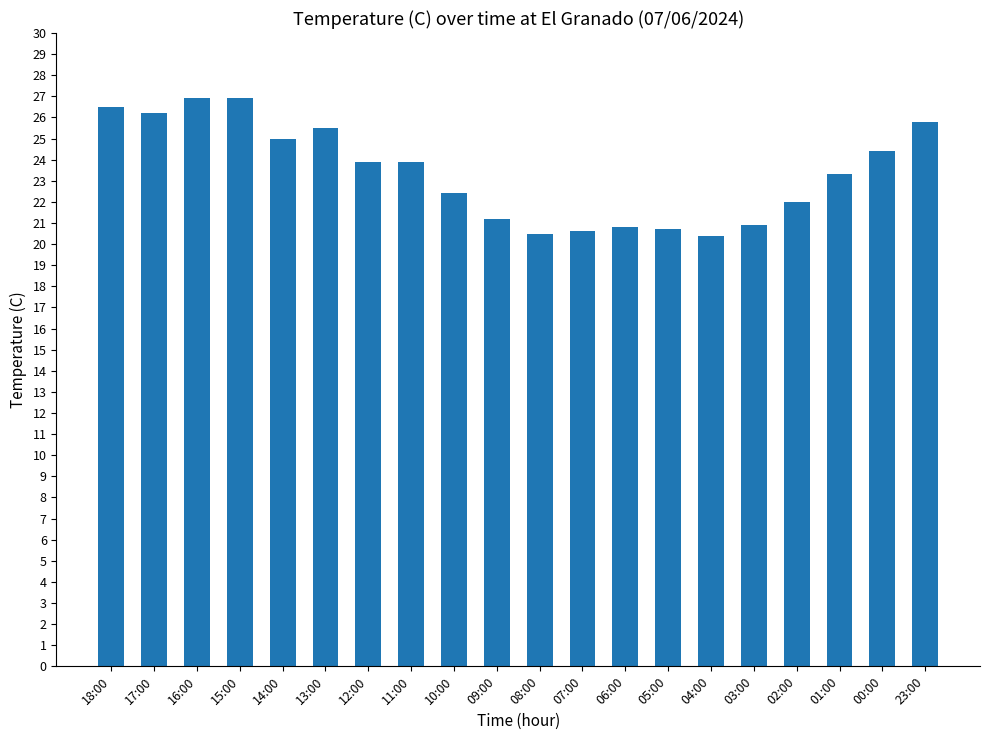

What is the average value?

23.4